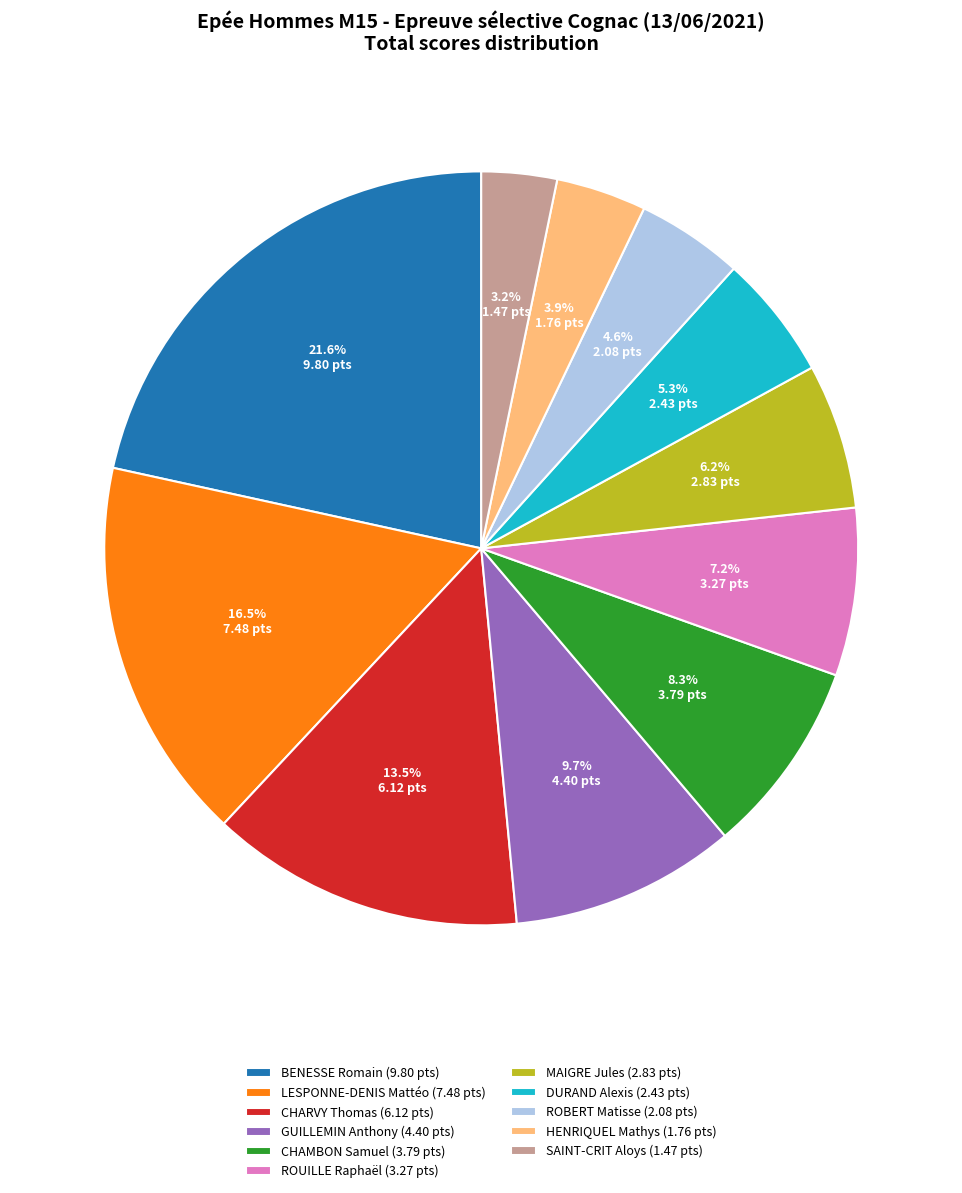

Does any single category account for the majority?

No